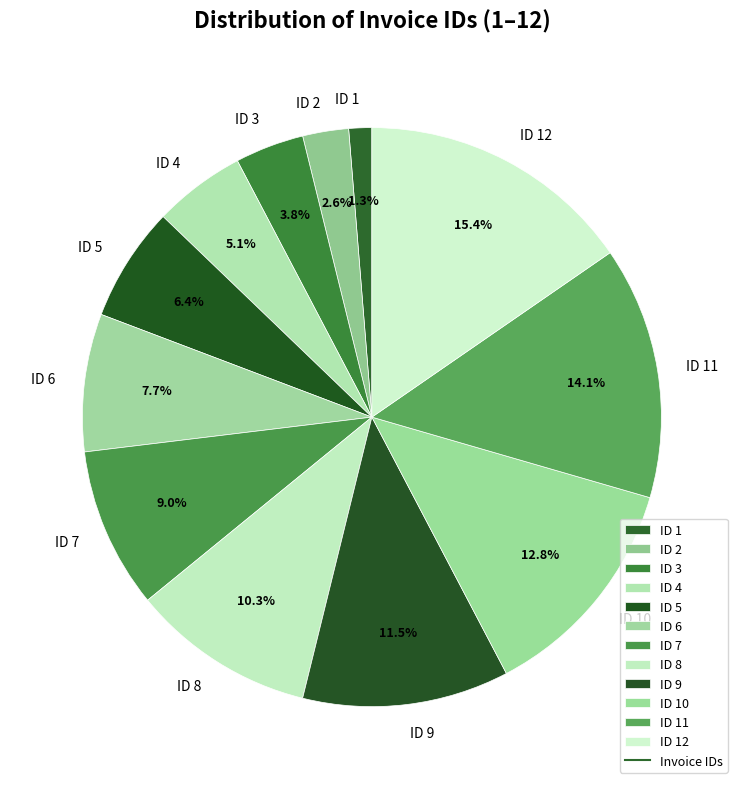

Rank the categories by value from highest to lowest.

ID 12, ID 11, ID 10, ID 9, ID 8, ID 7, ID 6, ID 5, ID 4, ID 3, ID 2, ID 1